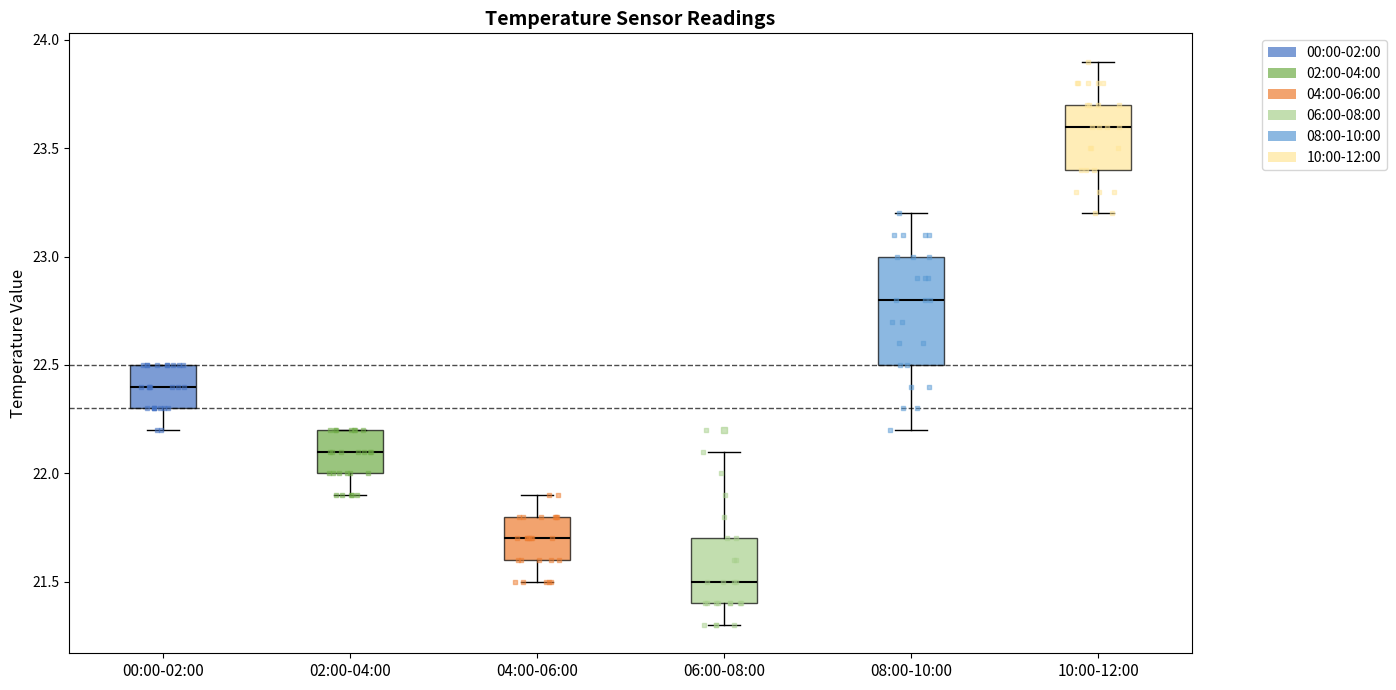

Reading left to right, transcribe this box plot: for each box, give where its median line is, the range the box spans, and where its two whiskers end, as read against the y-axis. The values are not printed on the chart, so give them approximately, as read against the axis.

00:00-02:00: median 22.4, box 22.3 to 22.5, whiskers 22.2 to 22.5
02:00-04:00: median 22.1, box 22.0 to 22.2, whiskers 21.9 to 22.2
04:00-06:00: median 21.7, box 21.6 to 21.8, whiskers 21.5 to 21.9
06:00-08:00: median 21.5, box 21.4 to 21.7, whiskers 21.3 to 22.1
08:00-10:00: median 22.8, box 22.5 to 23.0, whiskers 22.2 to 23.2
10:00-12:00: median 23.6, box 23.4 to 23.7, whiskers 23.2 to 23.9